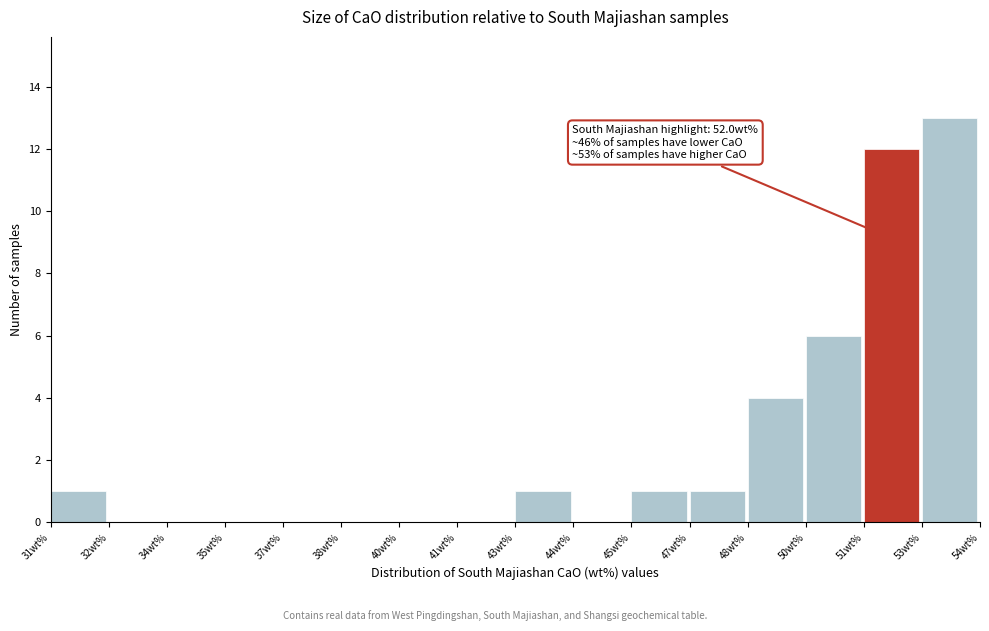

Reading right to left, transcribe all the data shown in this chart.

53wt%=13	51wt%=12	50wt%=6	48wt%=4	47wt%=1	45wt%=1	44wt%=0	43wt%=1	41wt%=0	40wt%=0	38wt%=0	37wt%=0	35wt%=0	34wt%=0	32wt%=0	31wt%=1